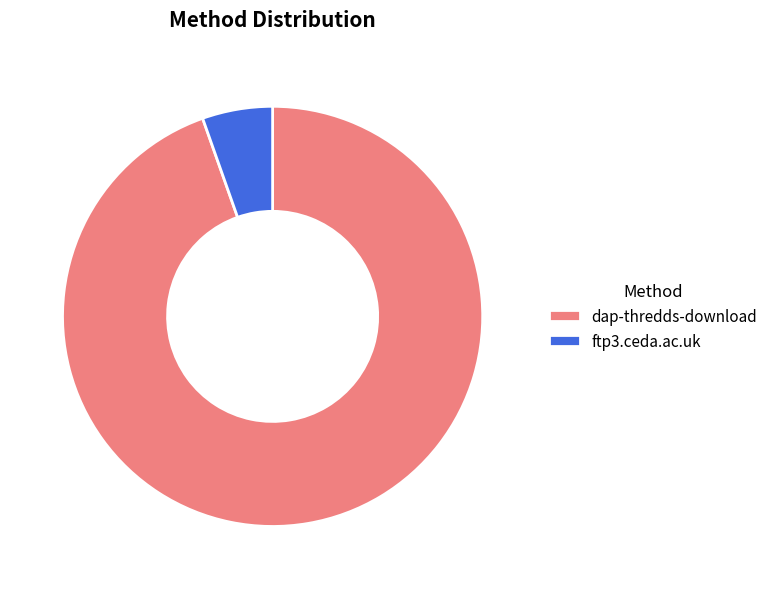

The dap-thredds-download slice represents 85% of the pie. True or false?

False